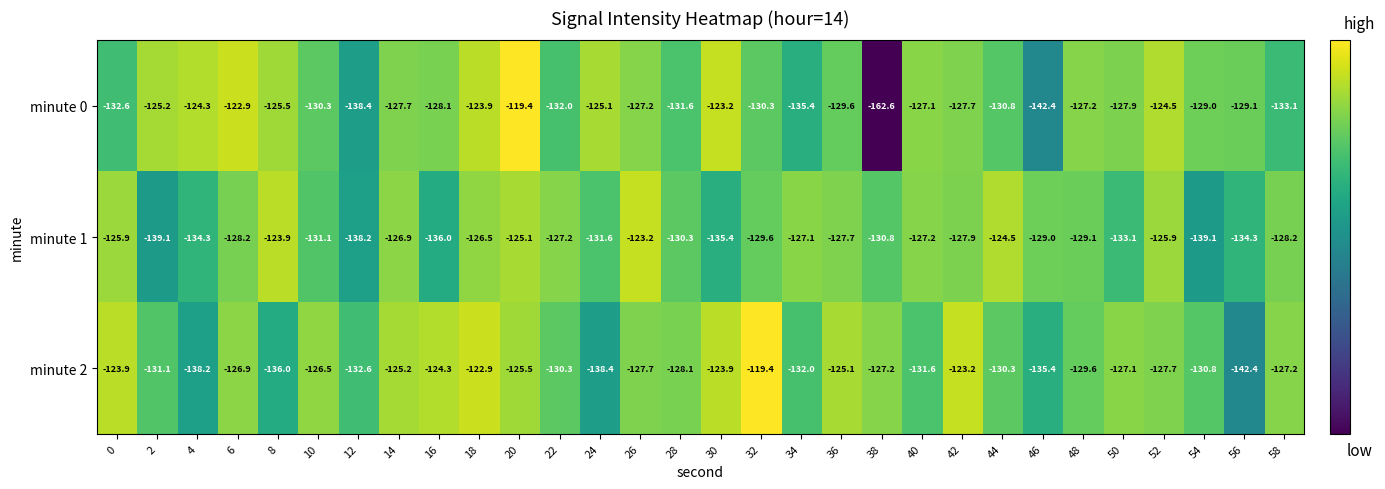

What is the maximum value shown in the chart?

-119.4